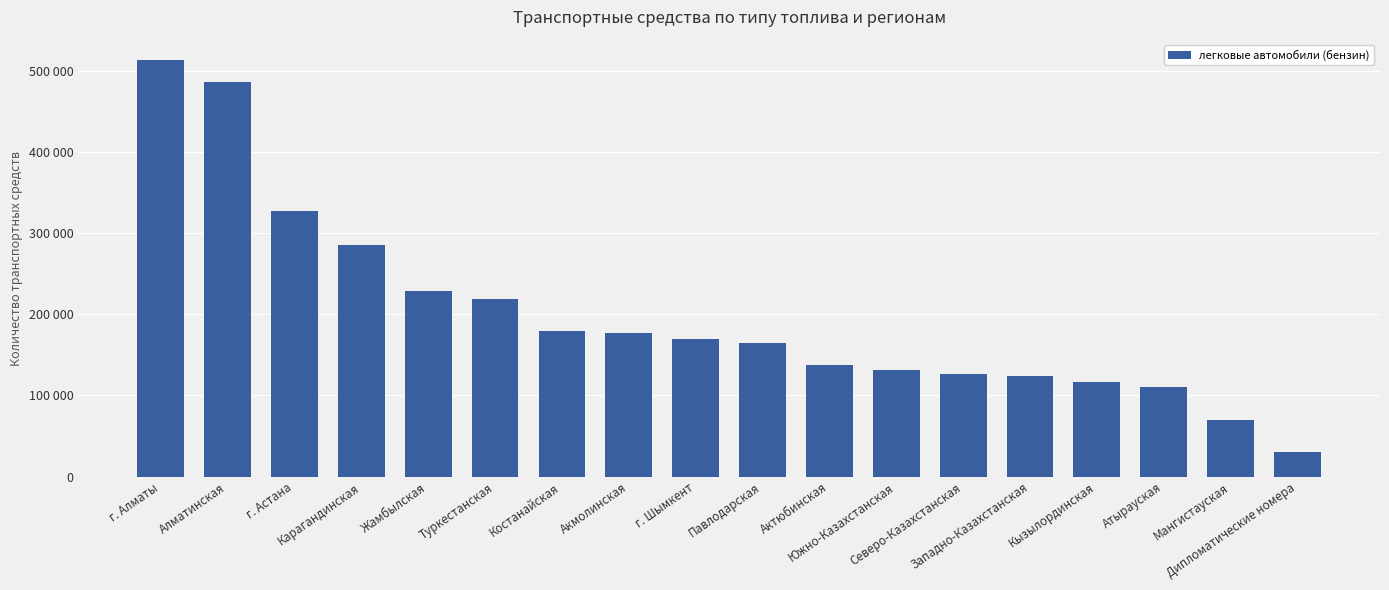

What is the difference between the values at Южно-Казахстанская and Западно-Казахстанская?

6954